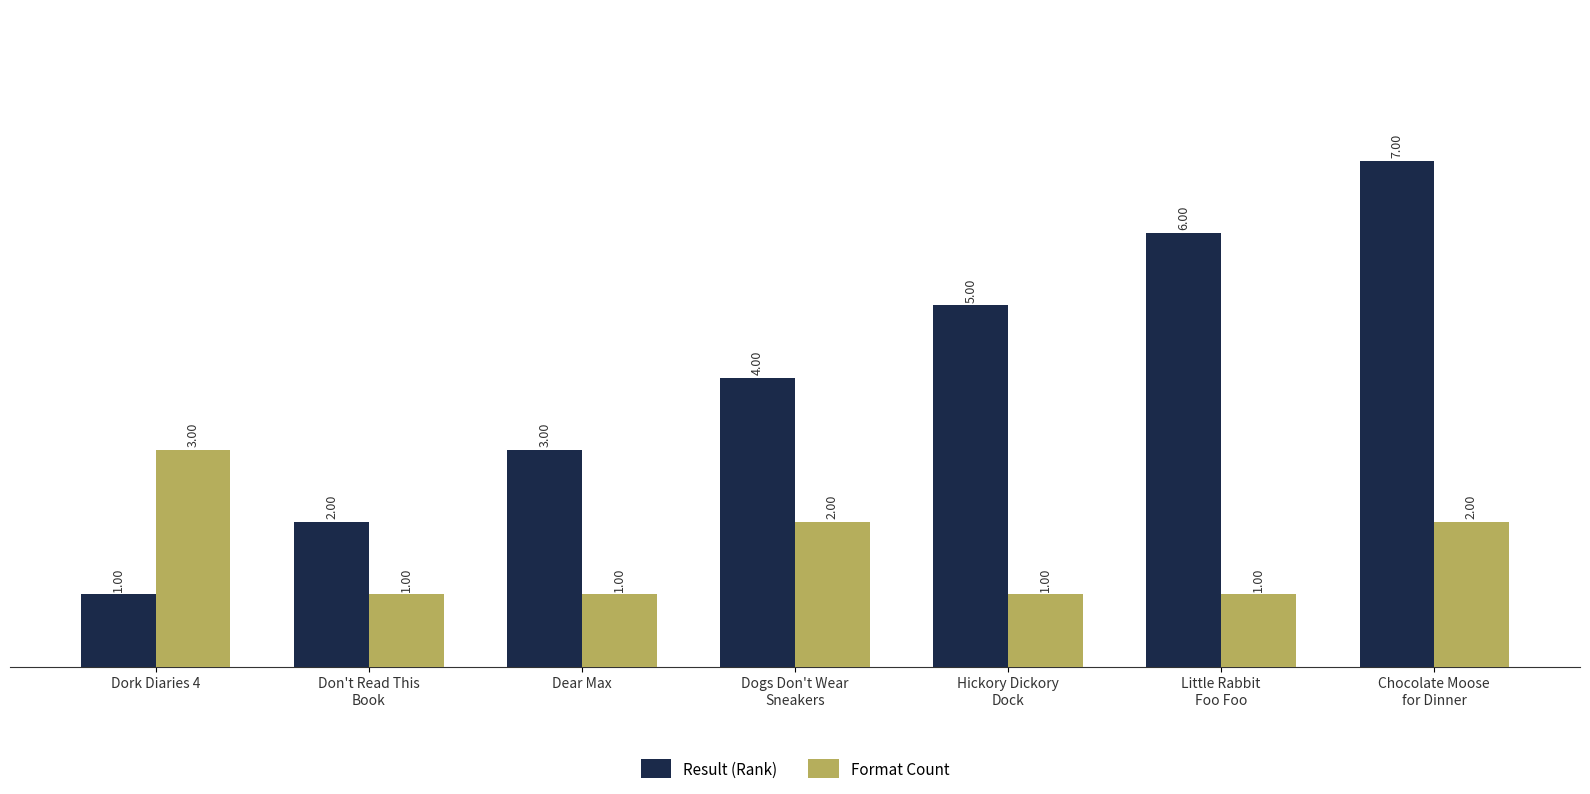

What is the total value across all series at Don't Read This
Book?

3